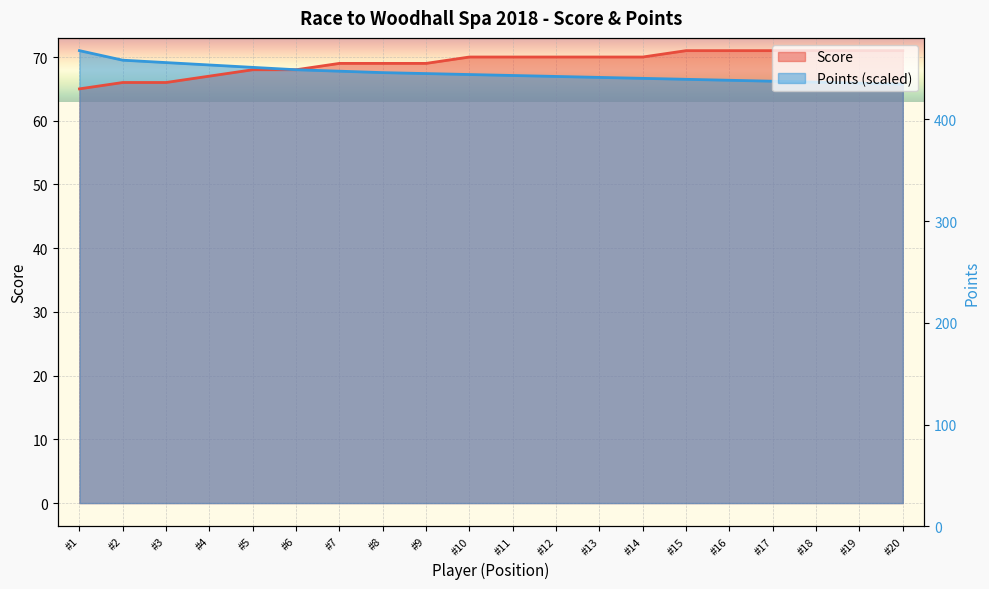

How many values in the Score series are below 70?

9